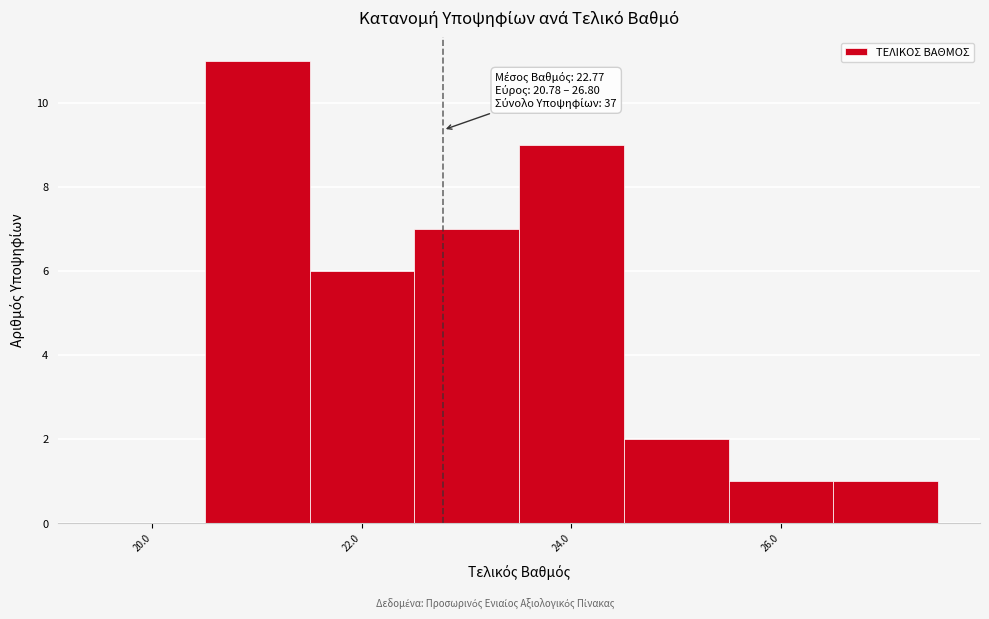

Which range on the x-axis has the tallest bar?

20.5 to 21.5